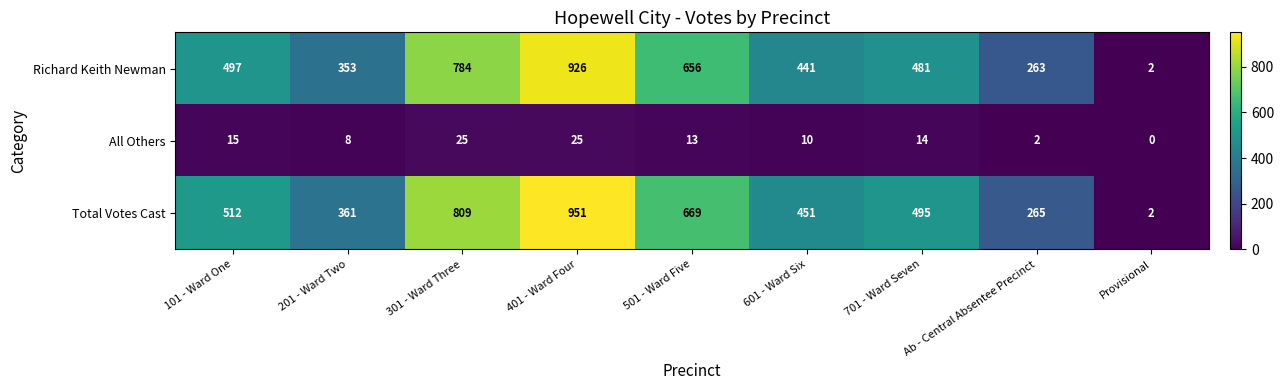

Rank the series at 401 - Ward Four from highest to lowest value.

Total Votes Cast, Richard Keith Newman, All Others